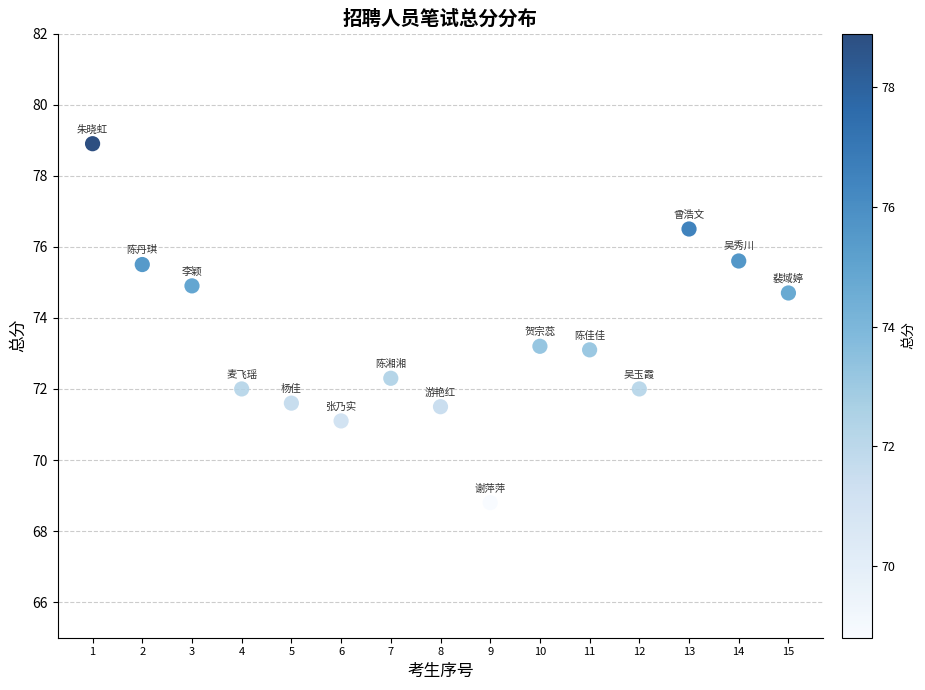

What is the range of Y values (max minus min)?

10.1